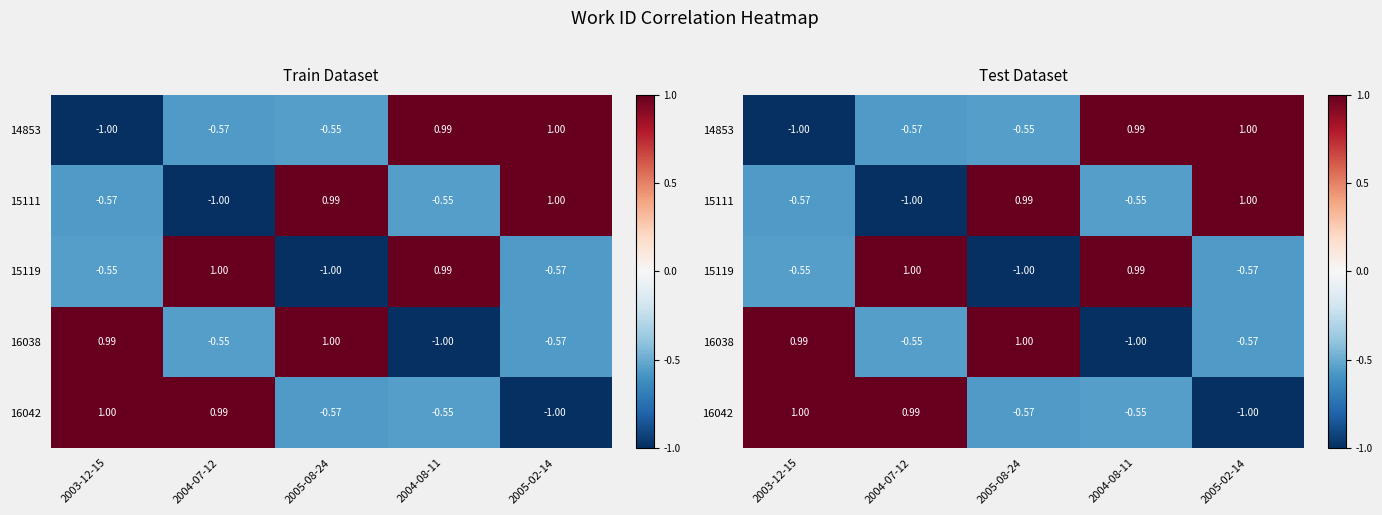

Which series has the widest spread of values?

14853